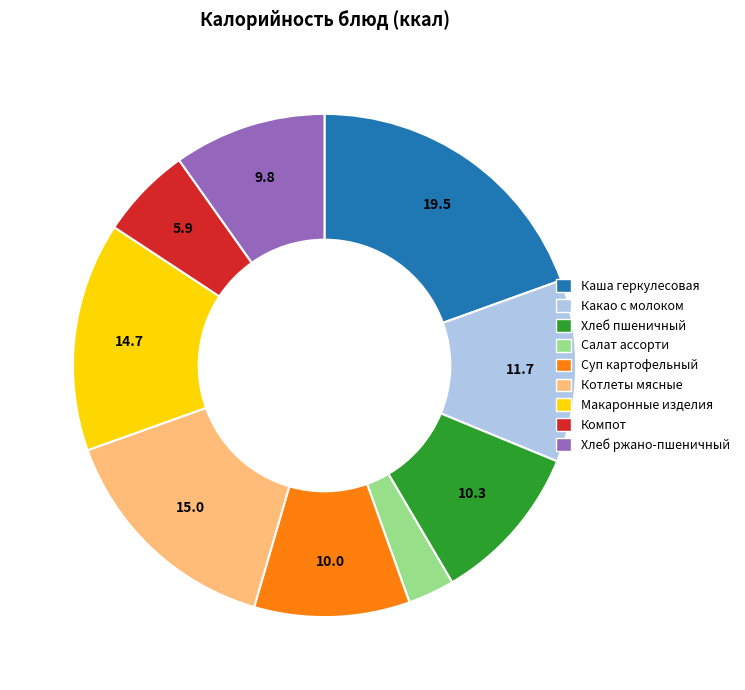

The Котлеты мясные slice represents 10% of the pie. True or false?

False